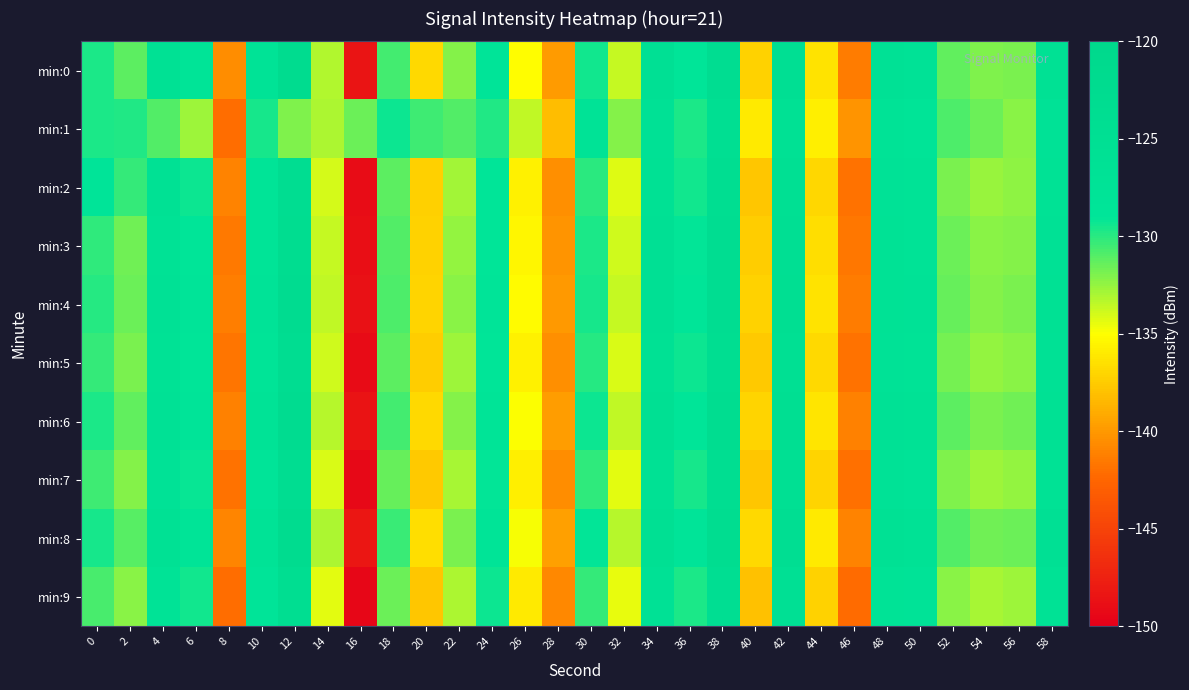

Reading right to left, transcribe all the data shown in this chart.

min:0: 58=-126.1	56=-131.9	54=-132.0	52=-131.3	50=-127.0	48=-126.6	46=-141.4	44=-136.3	42=-124.8	40=-137.1	38=-123.5	36=-128.8	34=-125.6	32=-133.7	30=-129.4	28=-139.9	26=-135.1	24=-128.4	22=-132.2	20=-136.8	18=-130.6	16=-148.5	14=-133.2	12=-122.6	10=-127.4	8=-140.5	6=-128.2	4=-125.9	2=-131.2	0=-129.6
min:1: 58=-127.1	56=-132.3	54=-131.5	52=-130.8	50=-128.0	48=-127.4	46=-140.2	44=-135.8	42=-125.9	40=-136.0	38=-124.5	36=-129.7	34=-126.3	32=-132.1	30=-127.6	28=-138.2	26=-133.5	24=-129.8	22=-131.0	20=-130.5	18=-129.3	16=-131.6	14=-133.0	12=-132.1	10=-129.5	8=-142.1	6=-132.8	4=-131.0	2=-129.8	0=-129.7
min:2: 58=-126.6	56=-132.4	54=-132.6	52=-131.9	50=-127.6	48=-127.1	46=-141.9	44=-136.9	42=-125.3	40=-137.7	38=-124.0	36=-129.4	34=-126.1	32=-134.2	30=-130.0	28=-140.5	26=-135.6	24=-129.0	22=-132.8	20=-137.3	18=-131.2	16=-149.0	14=-134.0	12=-123.5	10=-128.1	8=-141.0	6=-129.3	4=-126.1	2=-130.2	0=-128.5
min:3: 58=-126.3	56=-132.1	54=-132.3	52=-131.6	50=-127.3	48=-126.8	46=-141.6	44=-136.6	42=-125.0	40=-137.4	38=-123.7	36=-129.1	34=-125.8	32=-133.9	30=-129.7	28=-140.2	26=-135.4	24=-128.7	22=-132.5	20=-137.2	18=-131.0	16=-148.9	14=-133.7	12=-123.2	10=-128.0	8=-141.5	6=-128.8	4=-126.7	2=-131.7	0=-130.1
min:4: 58=-126.1	56=-131.9	54=-132.1	52=-131.4	50=-127.1	48=-126.6	46=-141.4	44=-136.4	42=-124.8	40=-137.2	38=-123.5	36=-128.9	34=-125.6	32=-133.7	30=-129.5	28=-140.0	26=-135.2	24=-128.5	22=-132.3	20=-137.0	18=-130.8	16=-148.7	14=-133.5	12=-123.0	10=-127.8	8=-141.3	6=-128.6	4=-126.5	2=-131.5	0=-129.9
min:5: 58=-126.5	56=-132.3	54=-132.5	52=-131.8	50=-127.5	48=-127.0	46=-141.8	44=-136.8	42=-125.2	40=-137.6	38=-123.9	36=-129.3	34=-126.0	32=-134.1	30=-129.9	28=-140.4	26=-135.6	24=-128.9	22=-132.7	20=-137.4	18=-131.2	16=-149.1	14=-133.9	12=-123.4	10=-128.2	8=-141.7	6=-129.0	4=-126.9	2=-131.9	0=-130.3
min:6: 58=-125.9	56=-131.7	54=-131.9	52=-131.2	50=-126.9	48=-126.4	46=-141.2	44=-136.2	42=-124.6	40=-137.0	38=-123.3	36=-128.7	34=-125.4	32=-133.5	30=-129.3	28=-139.8	26=-135.0	24=-128.3	22=-132.1	20=-136.8	18=-130.6	16=-148.5	14=-133.3	12=-122.8	10=-127.6	8=-141.1	6=-128.4	4=-126.3	2=-131.3	0=-129.7
min:7: 58=-126.7	56=-132.5	54=-132.7	52=-132.0	50=-127.7	48=-127.2	46=-142.0	44=-137.0	42=-125.4	40=-137.8	38=-124.1	36=-129.5	34=-126.2	32=-134.3	30=-130.1	28=-140.6	26=-135.8	24=-129.1	22=-132.9	20=-137.6	18=-131.4	16=-149.3	14=-134.1	12=-123.6	10=-128.4	8=-141.9	6=-129.2	4=-127.1	2=-132.1	0=-130.5
min:8: 58=-125.7	56=-131.5	54=-131.7	52=-131.0	50=-126.7	48=-126.2	46=-141.0	44=-136.0	42=-124.4	40=-136.8	38=-123.1	36=-128.5	34=-125.2	32=-133.3	30=-129.1	28=-139.6	26=-134.8	24=-128.1	22=-131.9	20=-136.6	18=-130.4	16=-148.3	14=-133.1	12=-122.6	10=-127.4	8=-140.9	6=-128.2	4=-126.1	2=-131.1	0=-129.5
min:9: 58=-126.9	56=-132.7	54=-132.9	52=-132.2	50=-127.9	48=-127.4	46=-142.2	44=-137.2	42=-125.6	40=-138.0	38=-124.3	36=-129.7	34=-126.4	32=-134.5	30=-130.3	28=-140.8	26=-136.0	24=-129.3	22=-133.1	20=-137.8	18=-131.6	16=-149.5	14=-134.3	12=-123.8	10=-128.6	8=-142.1	6=-129.4	4=-127.3	2=-132.3	0=-130.7